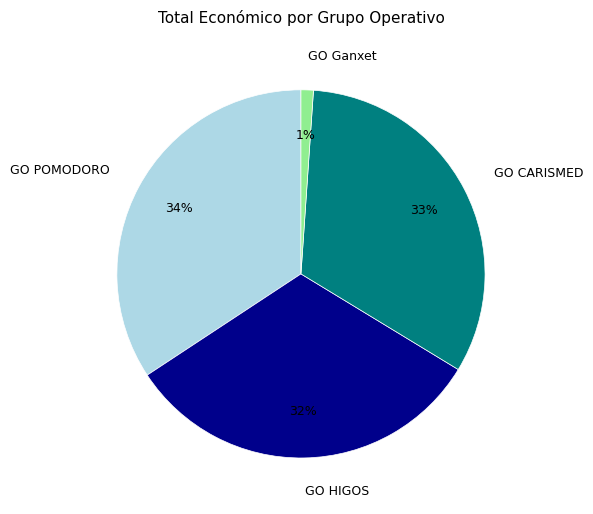

To the nearest percent, what percentage of the pie is GO HIGOS?

32%